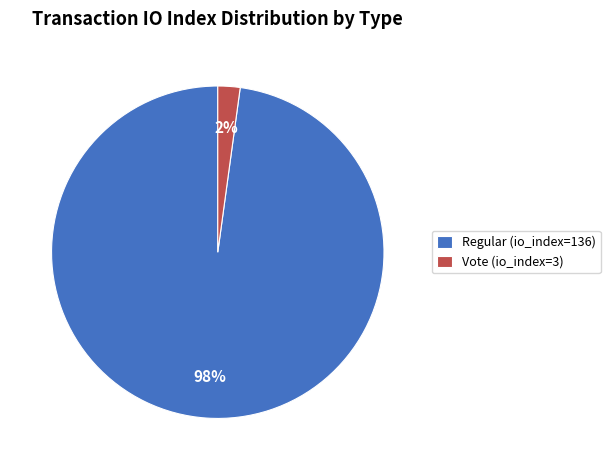

True or false: Regular (io_index=136) accounts for 90% of the total.

False